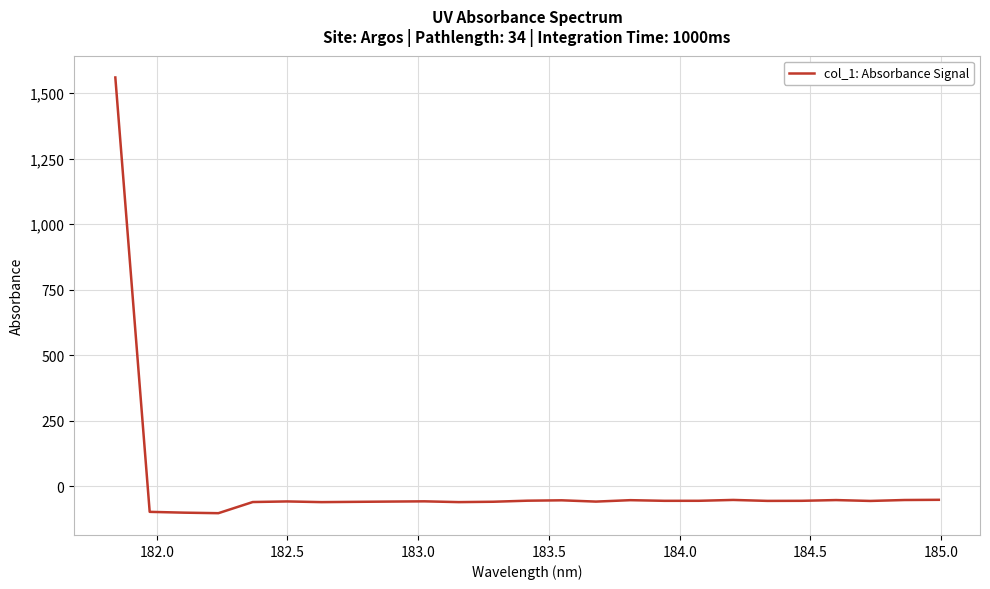

What is the smallest value displayed?

-101.9